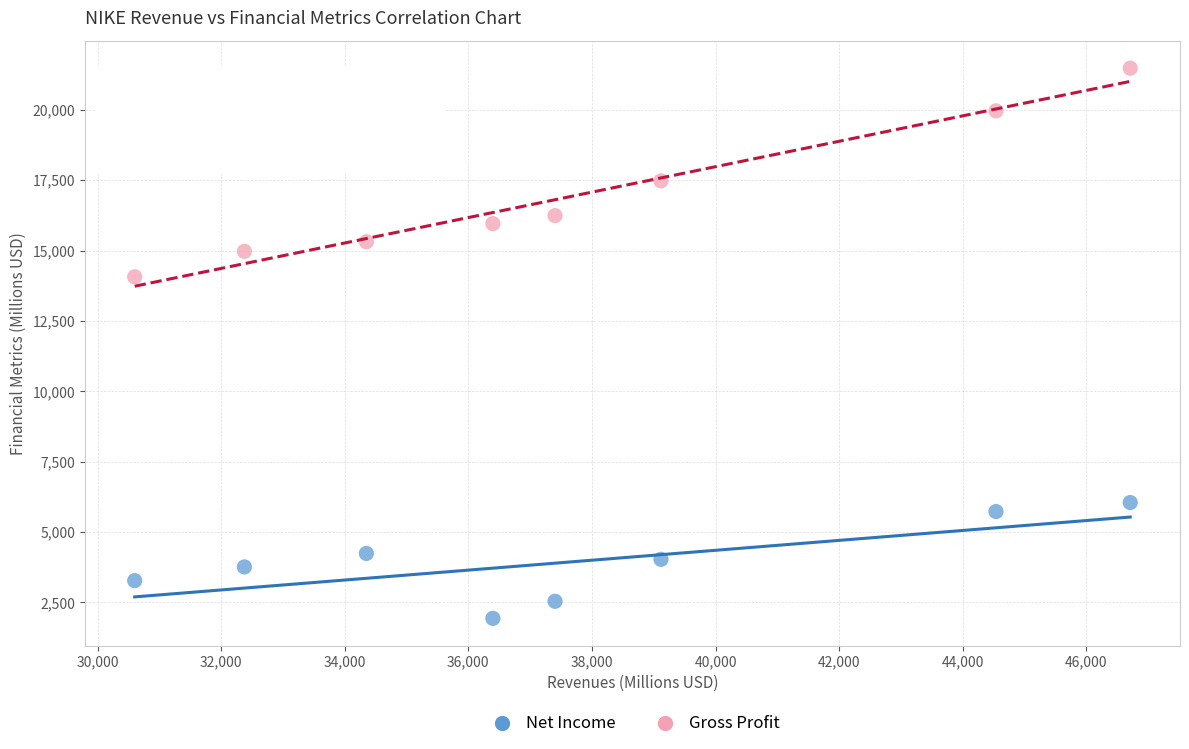

Which series has the largest Y range (max minus min)?

Gross Profit